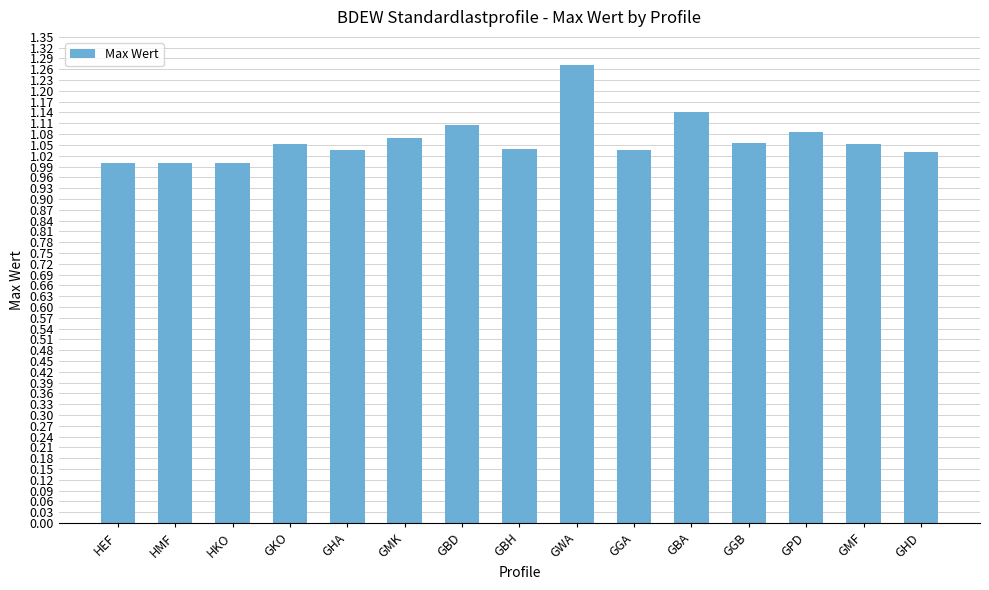

What is the label of the 6th bar from the right?

GGA